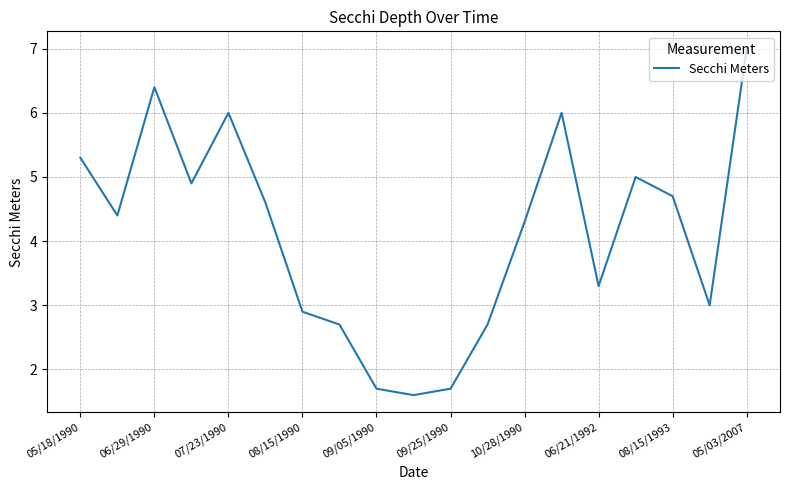

Reading right to left, list all the values displayed in this chart.

7.0	3.0	4.7	5.0	3.3	6.0	4.3	2.7	1.7	1.6	1.7	2.7	2.9	4.6	6.0	4.9	6.4	4.4	5.3